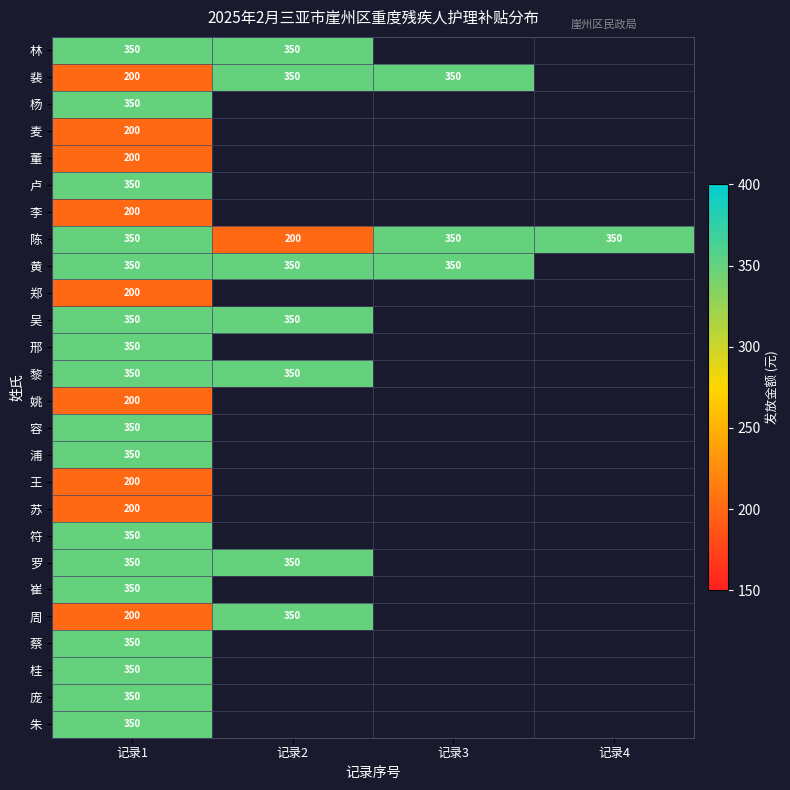

The value of 吴 at 记录2 is 537. True or false?

False